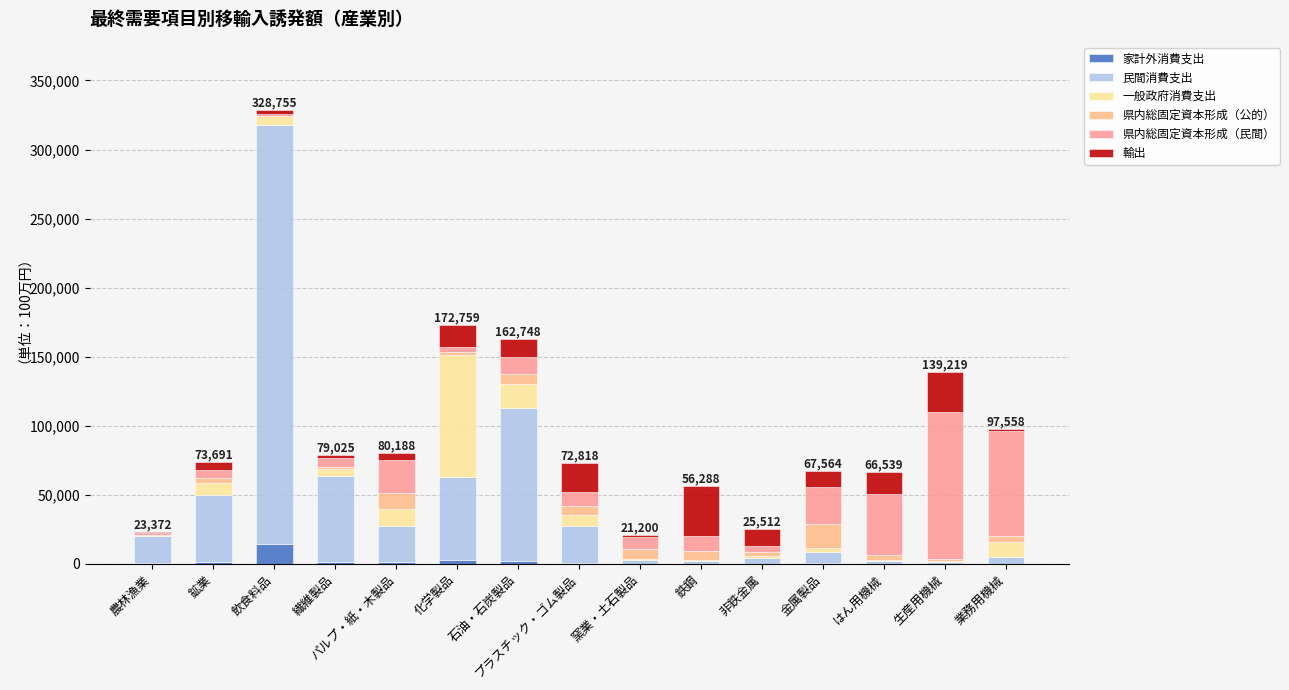

What is the label of the 9th bar from the left?

窯業・土石製品